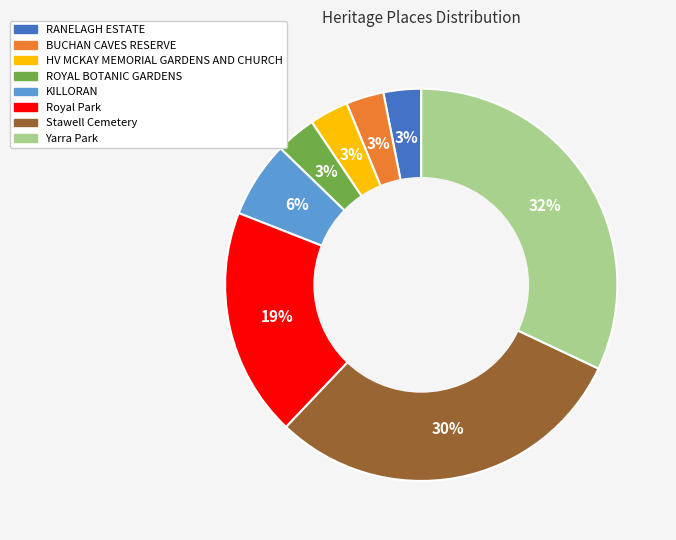

Which slice is the largest?

Yarra Park